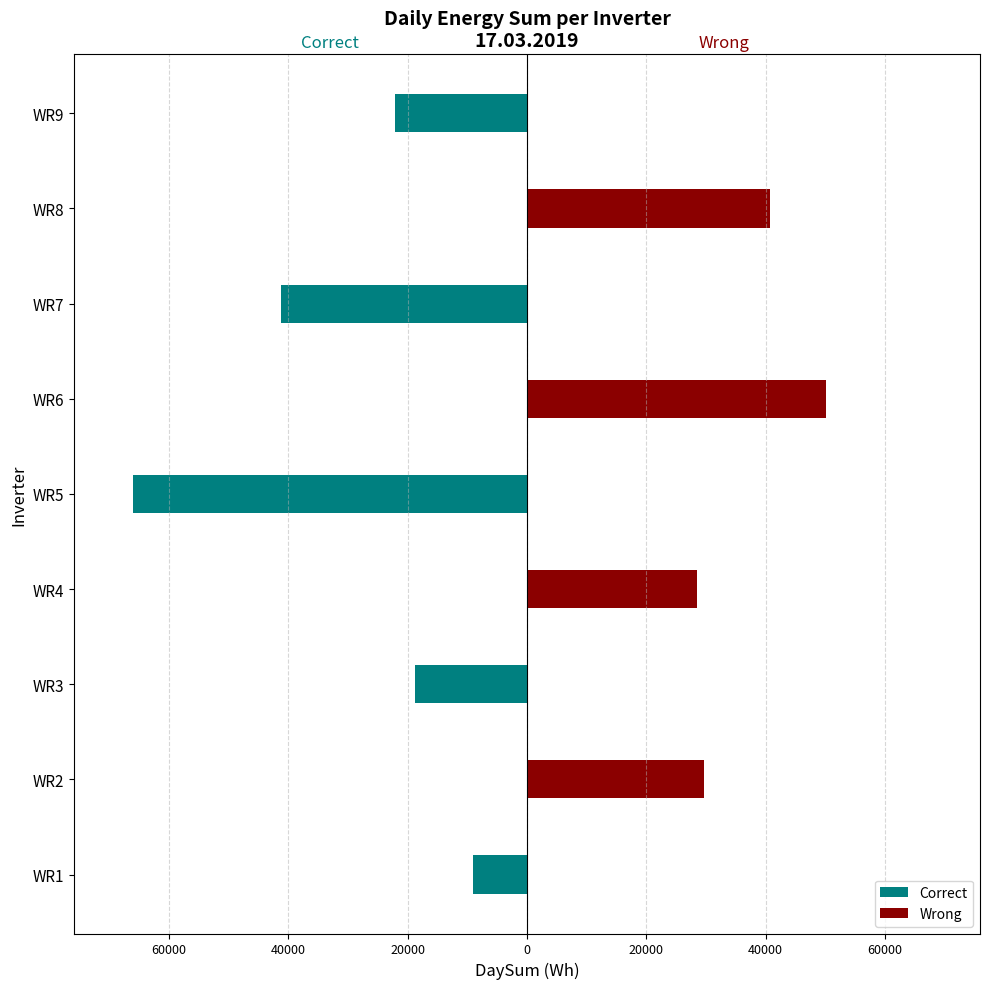

What is the average value of the Wrong series?

16564